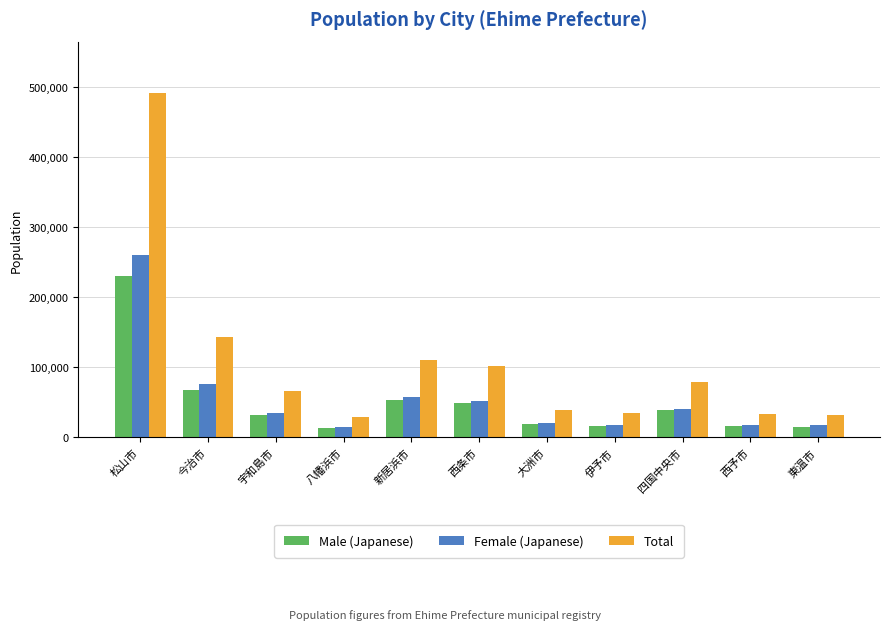

What is the minimum value shown in the chart?

13885